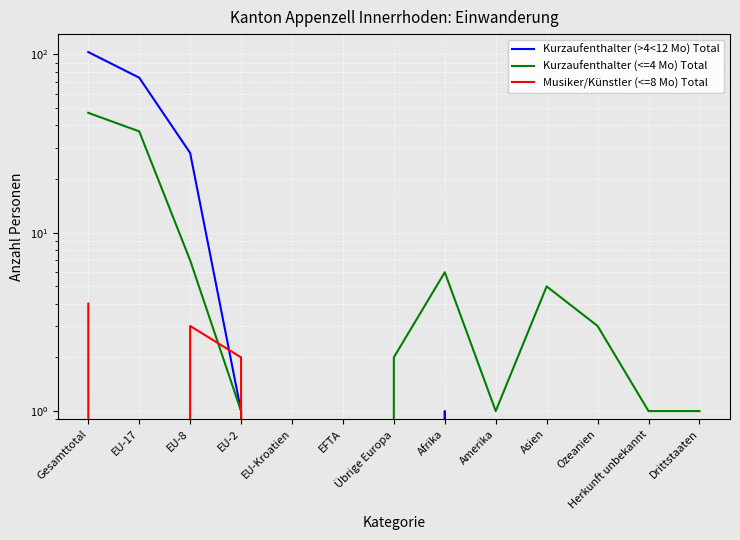

At how many categories does at least one series exceed 45?

2